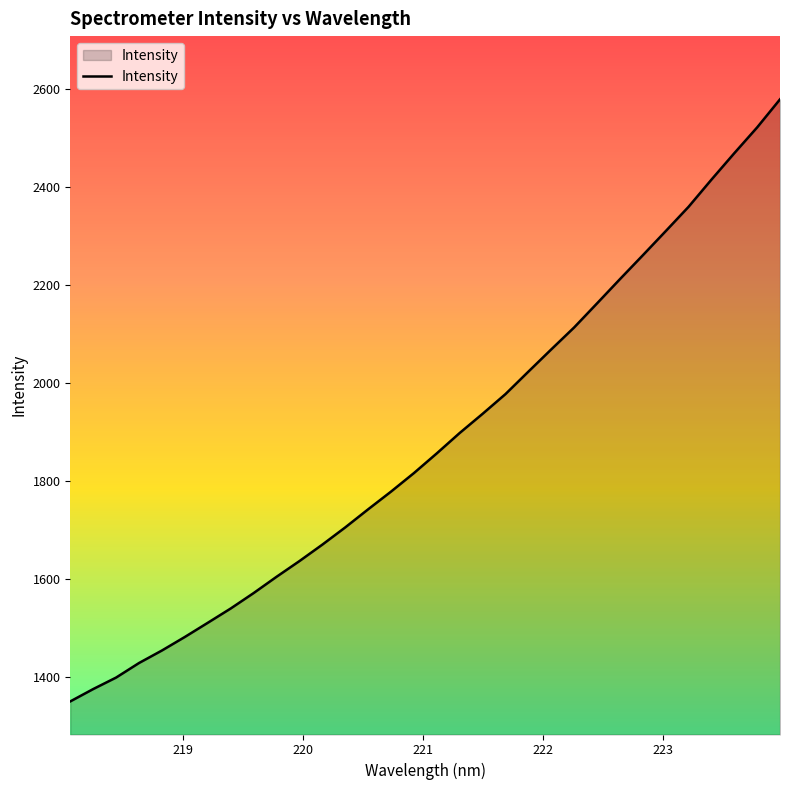

What is the difference between the maximum and minimum values?

1228.0